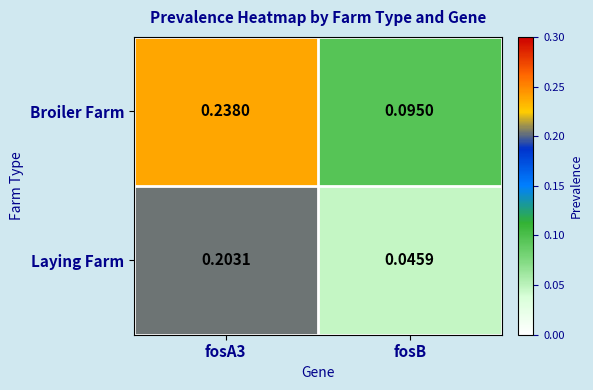

At fosB, list the series in order from smallest to largest.

Laying Farm, Broiler Farm